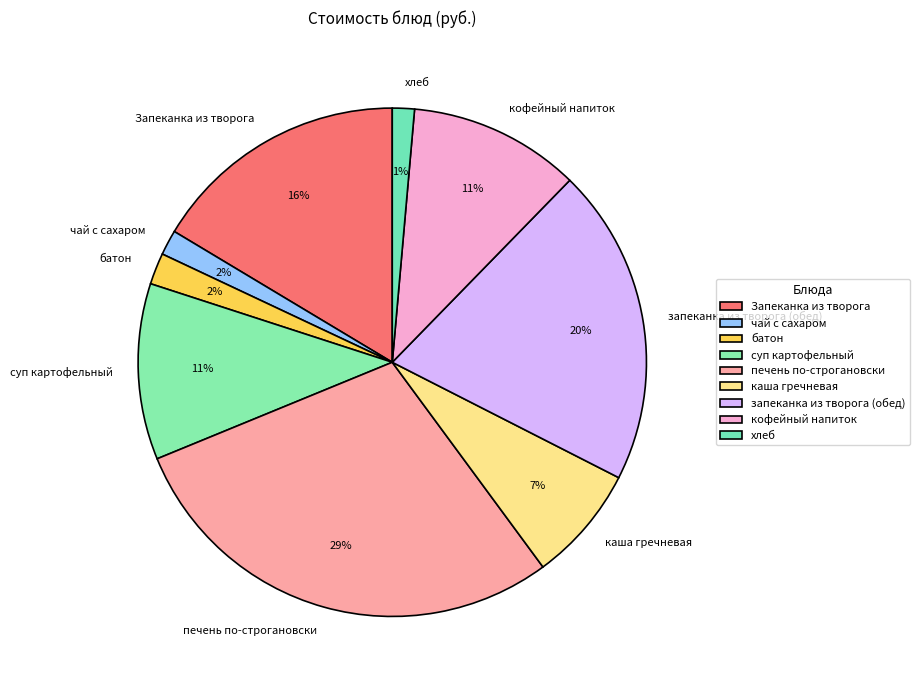

To the nearest percent, what percentage of the pie is каша гречневая?

7%